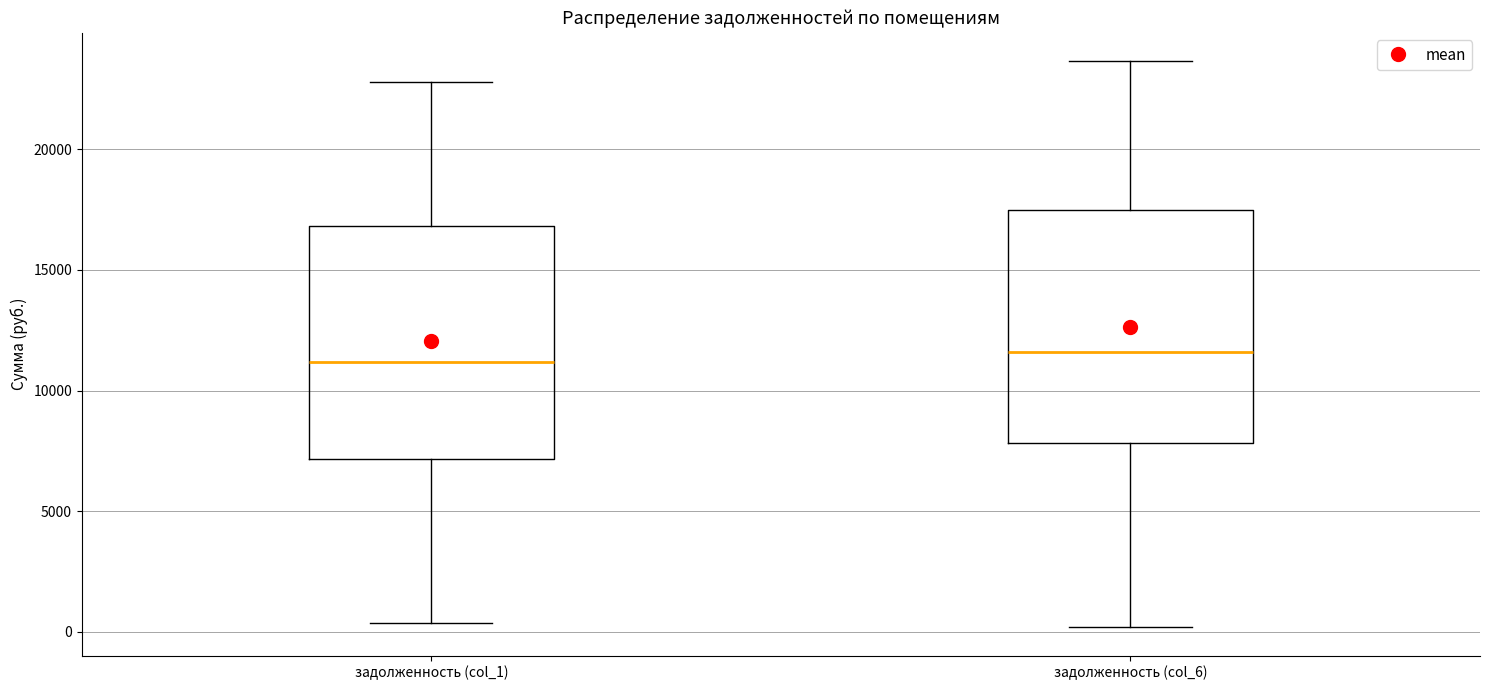

Where does the lower whisker of the box for задолженность (col_1) end on the y-axis? The values are not printed on the chart, so give them approximately, as read against the axis.

500